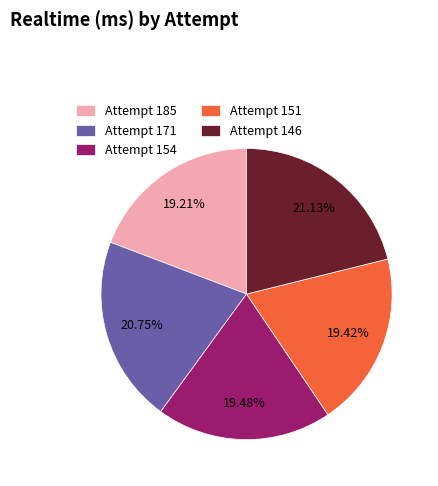

What is the ratio of the value at Attempt 151 to the value at Attempt 185?

1.0